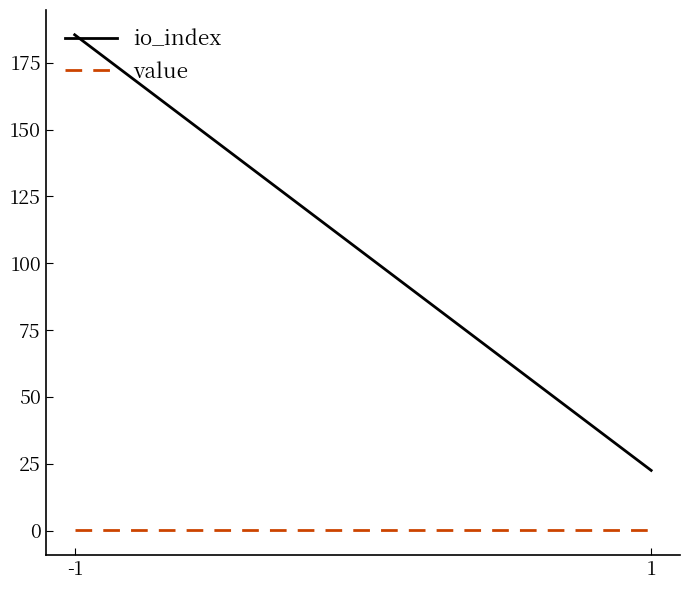

The value of io_index at -1 is 113.6. True or false?

False